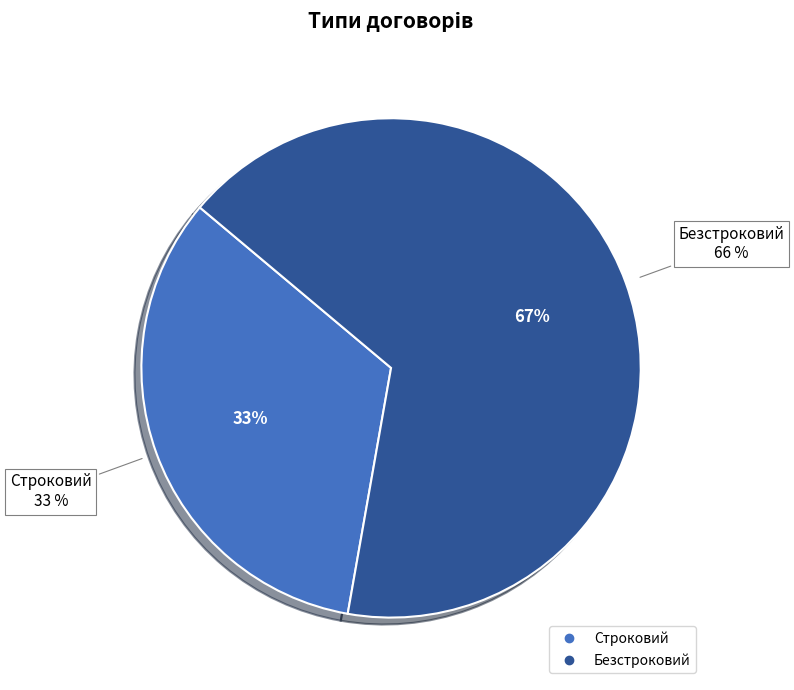

Which slice is the largest?

Безстроковий